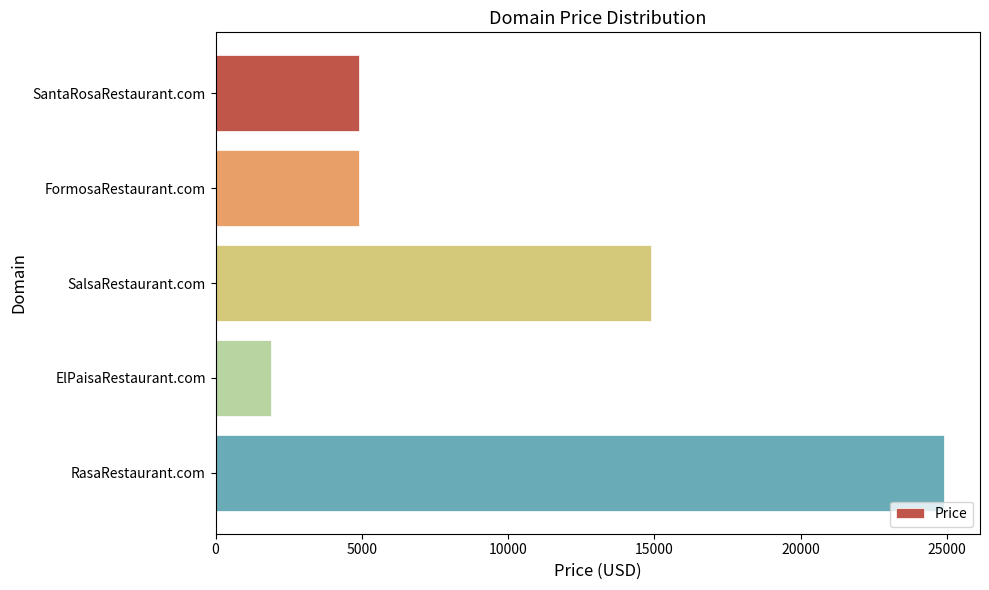

The value at RasaRestaurant.com is 24888. True or false?

True